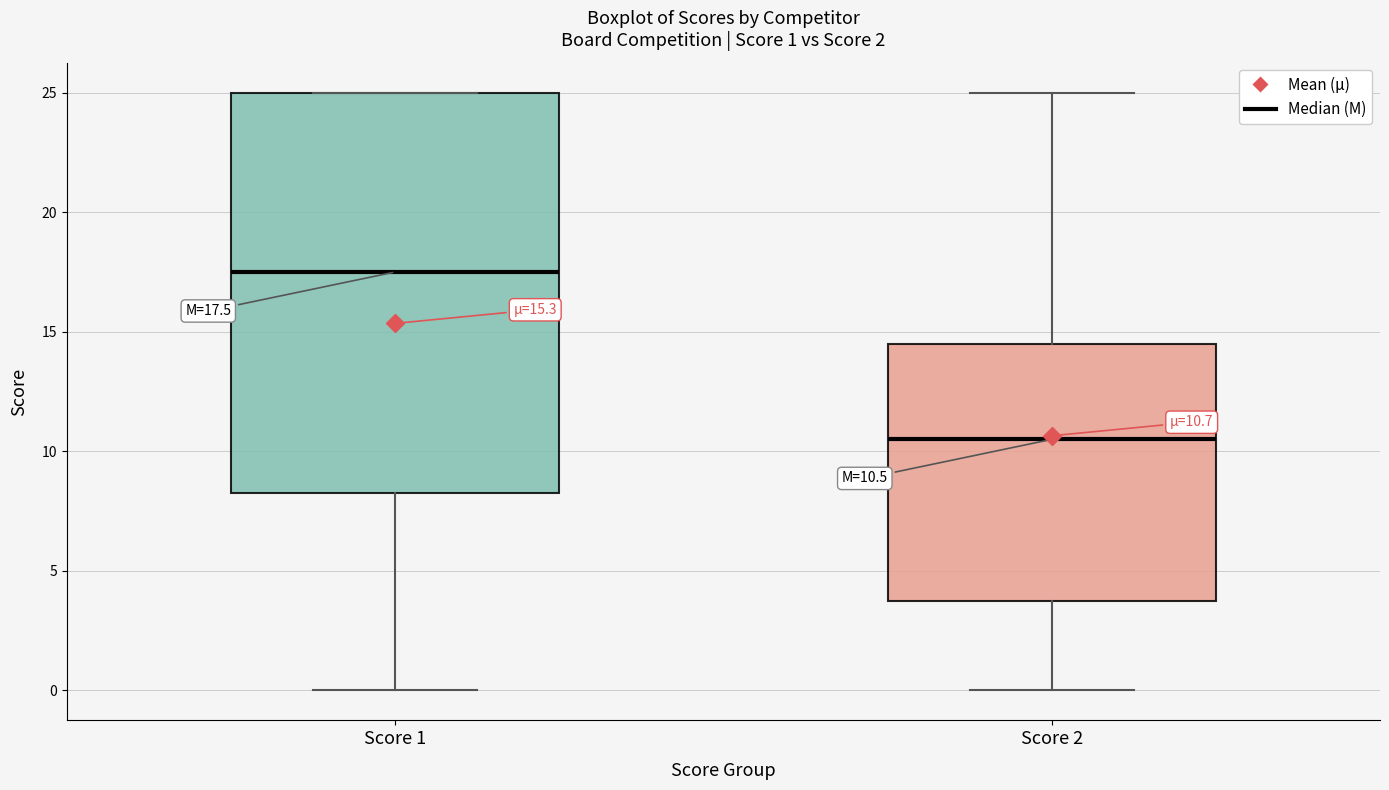

Which box has the highest median line?

Score 1